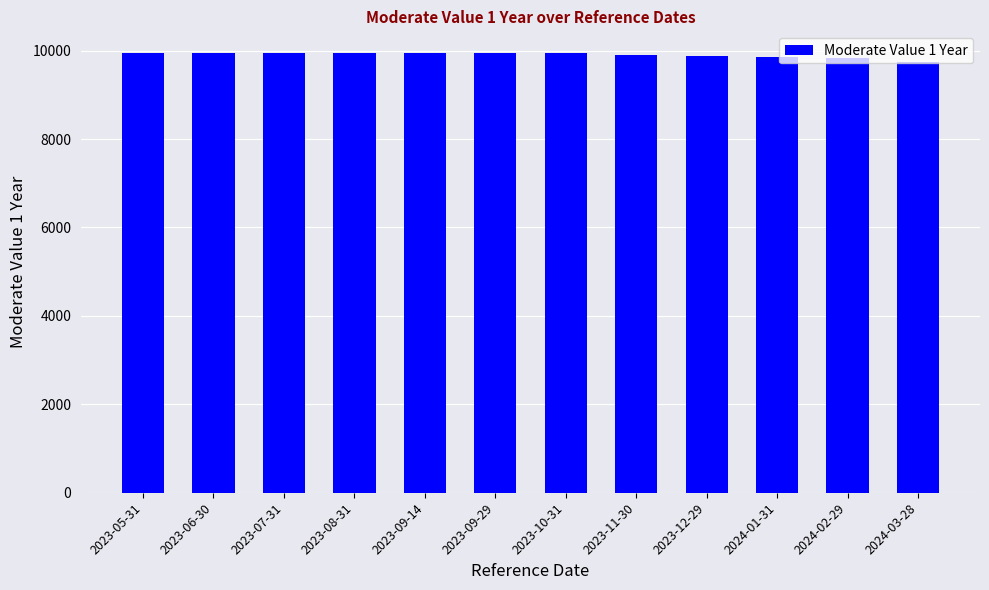

What is the value of the 2nd bar from the left?

9940